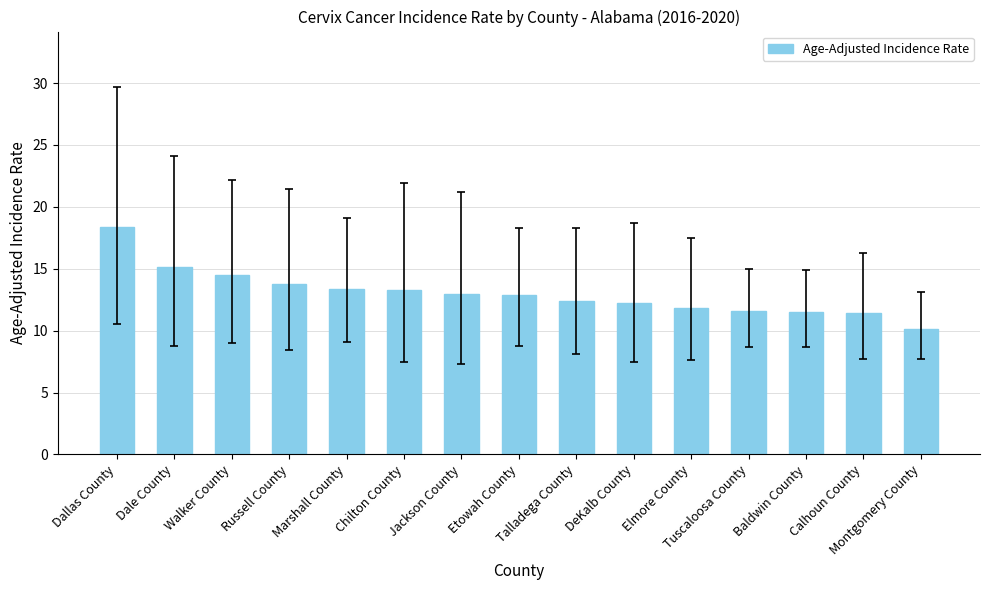

How many data points are less than 12?

5